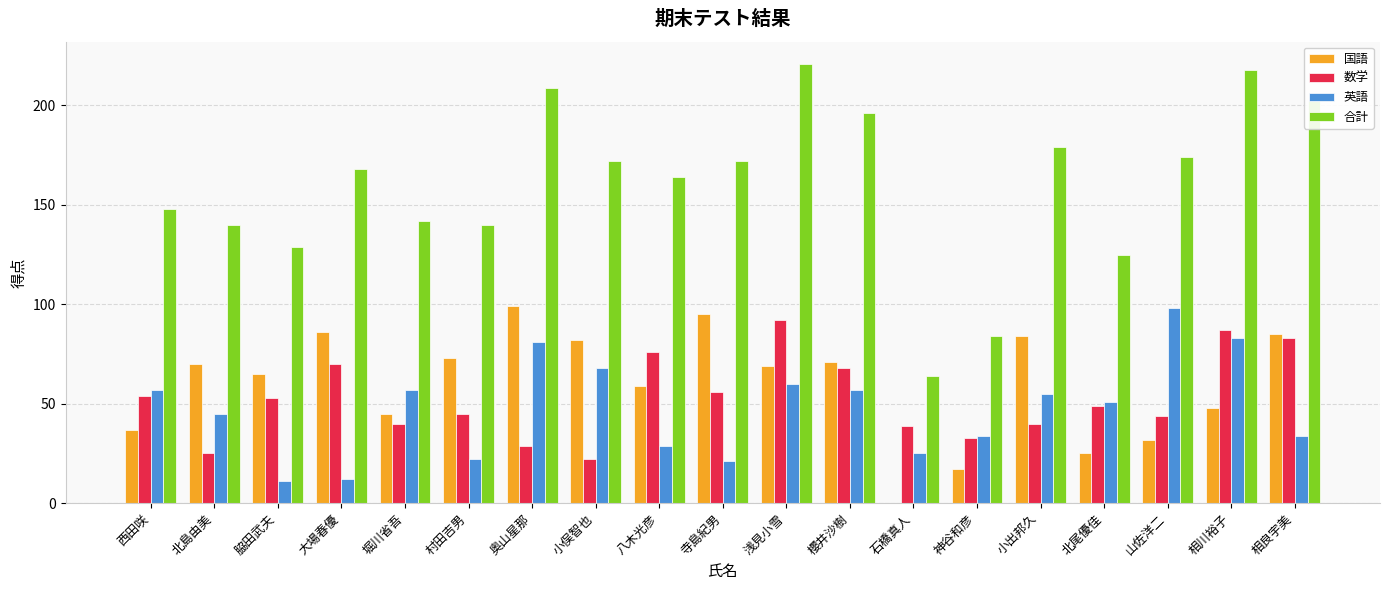

How many groups of bars are there?

19